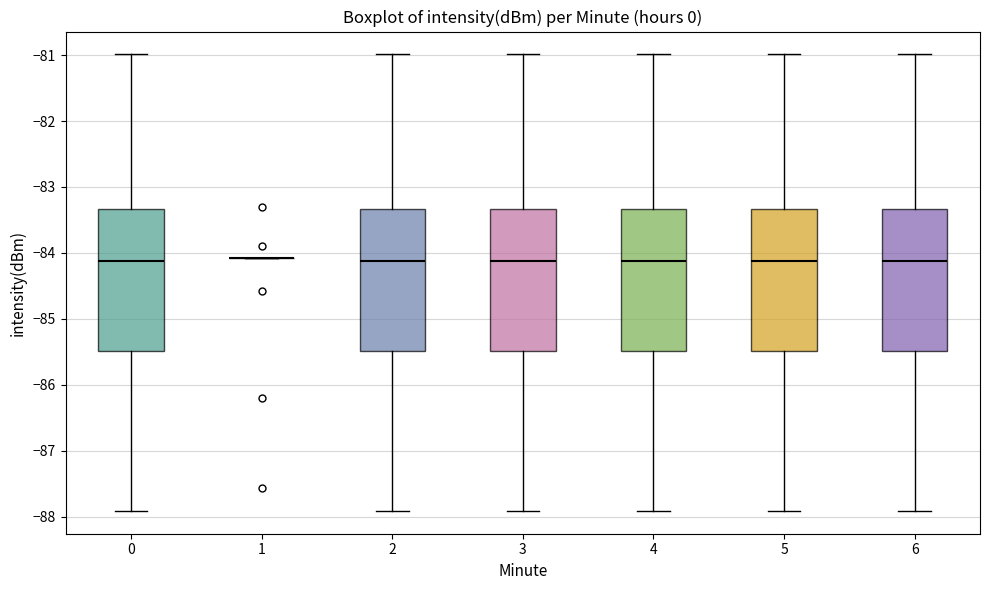

Where is the lower edge of the box at x = 5 on the y-axis? The values are not printed on the chart, so give them approximately, as read against the axis.

-85.5